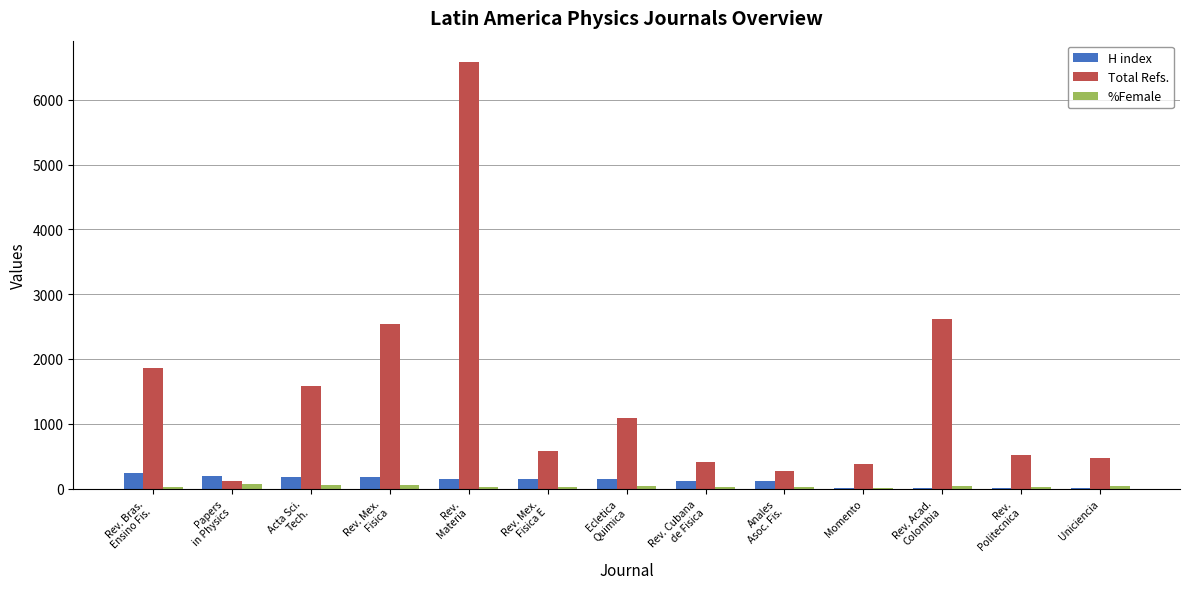

Which series has the largest total across all categories?

Total Refs.